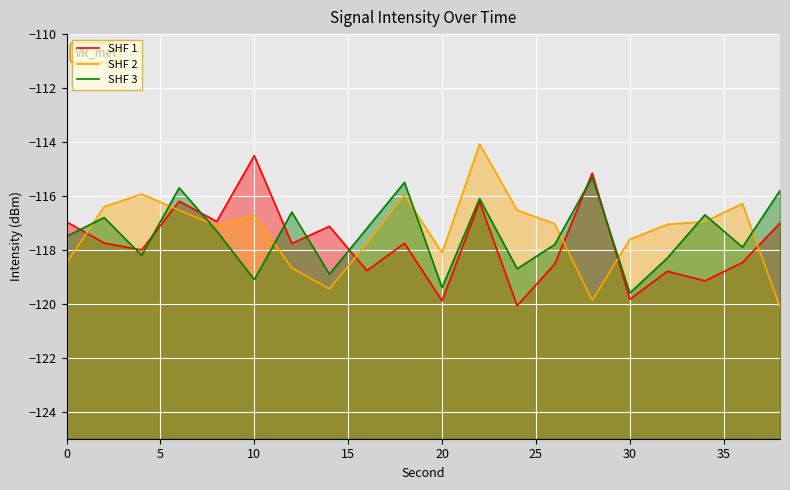

Reading left to right, transcribe all the data shown in this chart.

SHF 1: -117.0	-117.7	-118.0	-116.2	-116.9	-114.5	-117.8	-117.1	-118.8	-117.8	-119.9	-116.2	-120.1	-118.5	-115.2	-119.8	-118.8	-119.1	-118.5	-117.0
SHF 2: -118.5	-116.4	-115.9	-116.5	-117.1	-116.7	-118.7	-119.4	-117.8	-116.0	-118.1	-114.1	-116.5	-117.0	-119.9	-117.6	-117.1	-117.0	-116.3	-120.1
SHF 3: -117.5	-116.8	-118.2	-115.7	-117.3	-119.1	-116.6	-118.9	-117.2	-115.5	-119.4	-116.1	-118.7	-117.8	-115.3	-119.6	-118.3	-116.7	-117.9	-115.8